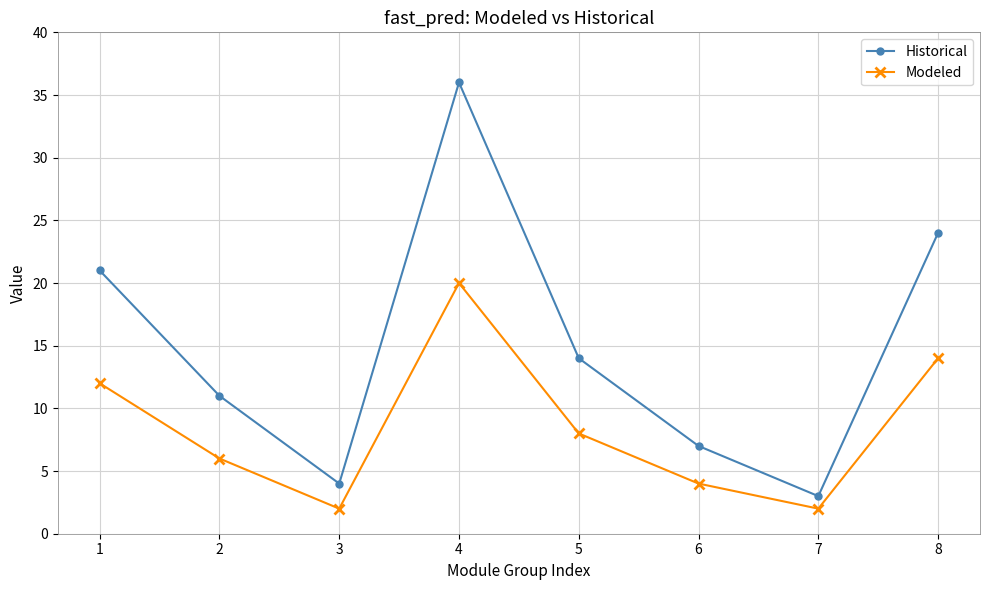

Read the Historical value at 1.

21